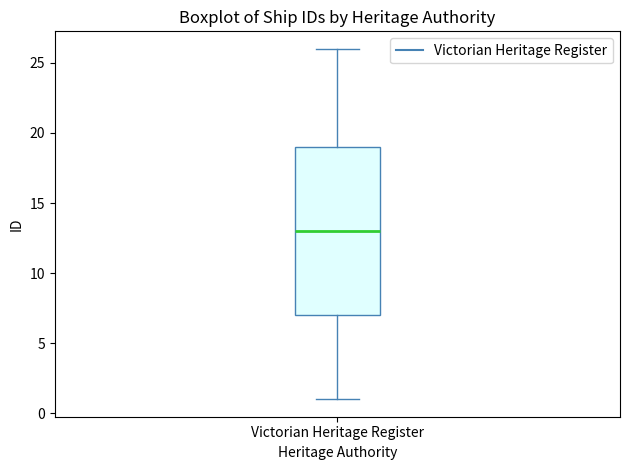

Transcribe this box plot: give where the median line is, the range the box spans, and where the two whiskers end, as read against the y-axis. The values are not printed on the chart, so give them approximately, as read against the axis.

median 13, box 7 to 19, whiskers 1 to 26